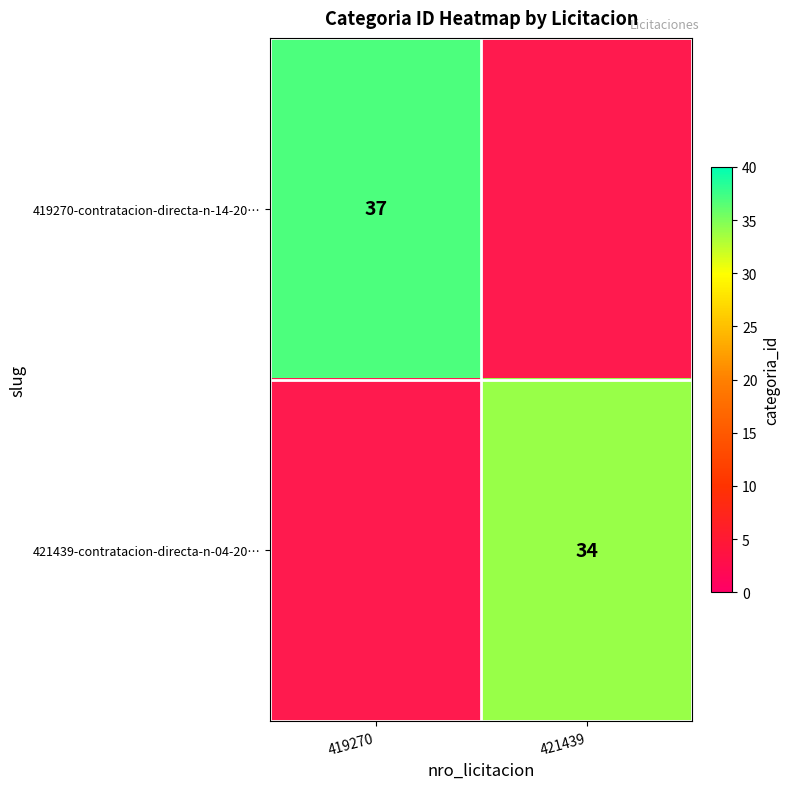

True or false: 421439-contratacion-directa-n-04-20… has a value of 34 at 421439.

True